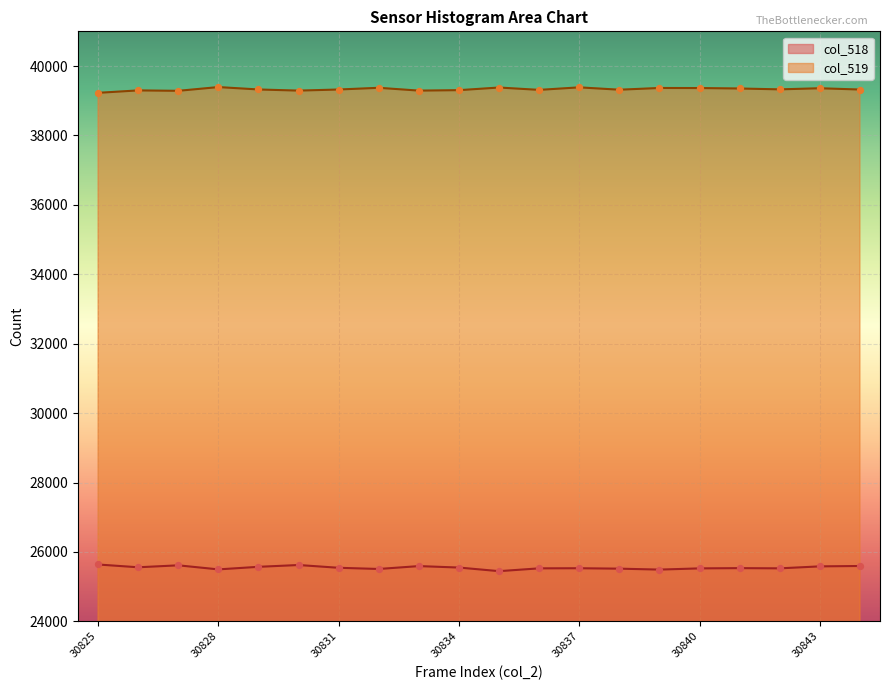

At how many categories does at least one series exceed 36550?

20